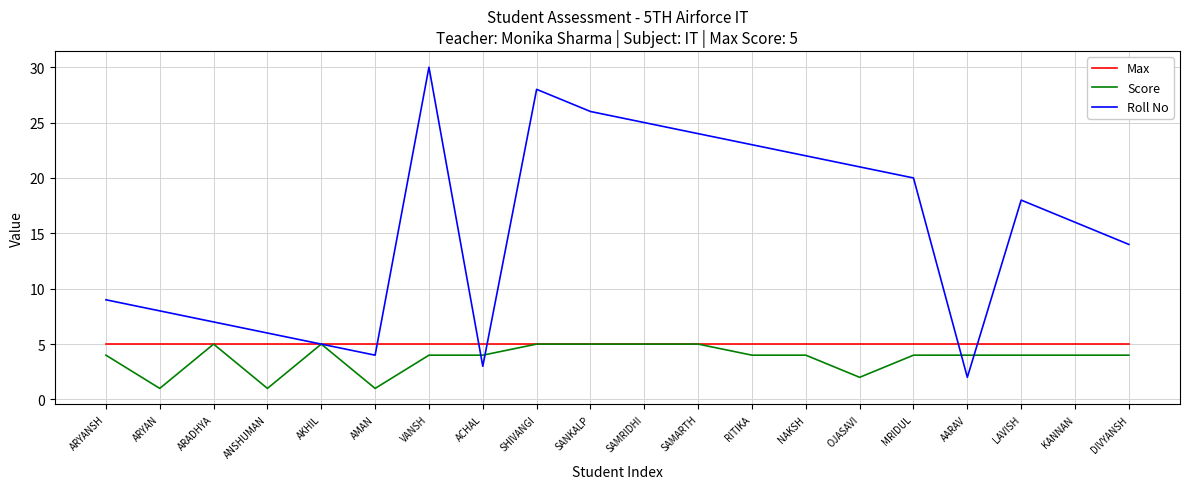

Which category has the highest value across all series?

VANSH